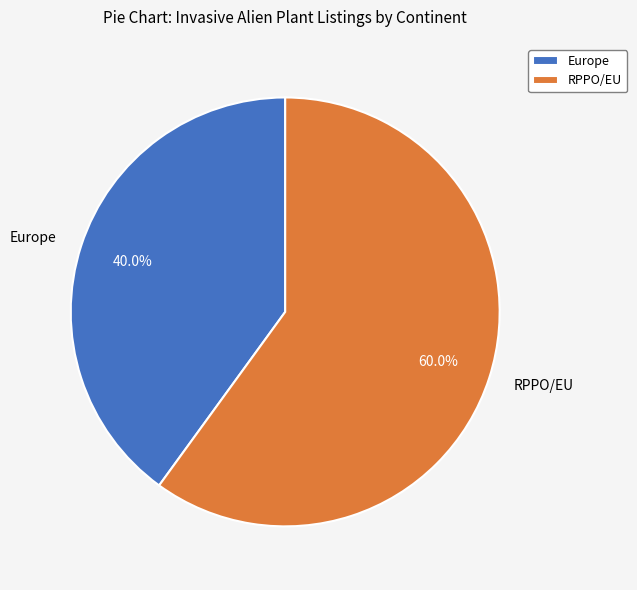

How many segments does this pie chart have?

2